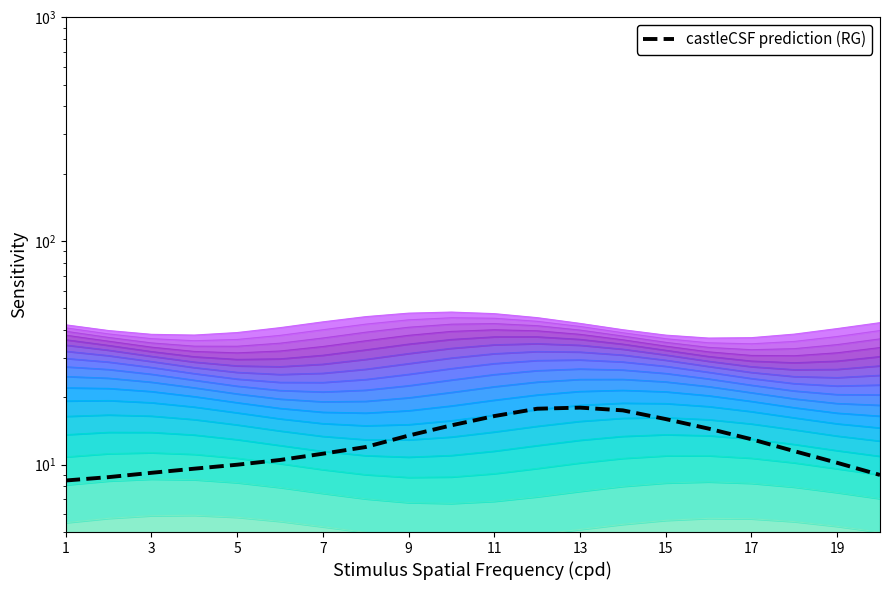

How many lines are shown in the chart?

1